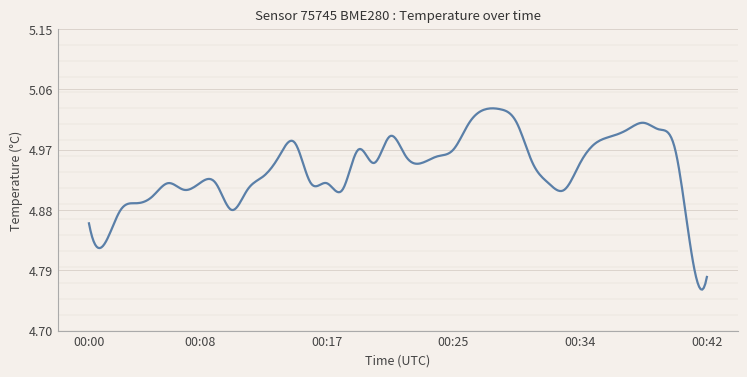

What is the difference between the maximum and minimum values?

0.3